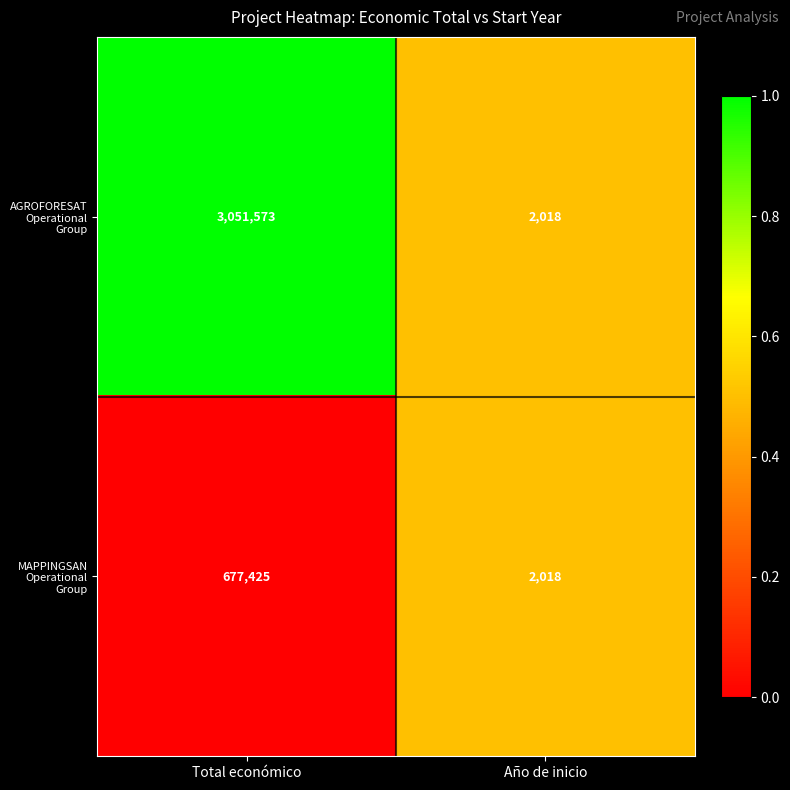

Count the number of data series in this chart.

2